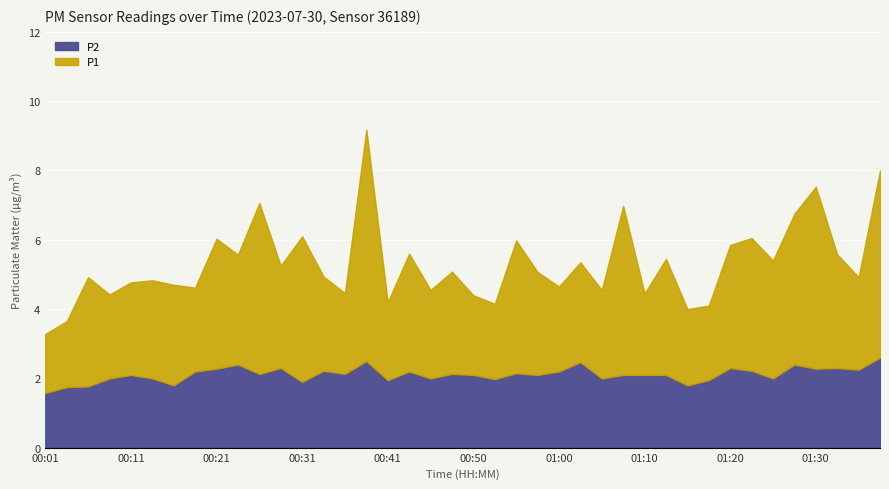

What is the highest value of the P2 series?

2.6